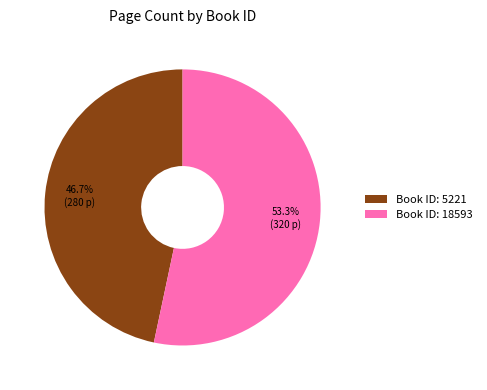

Does Book ID: 18593 account for over 50% of the chart?

Yes